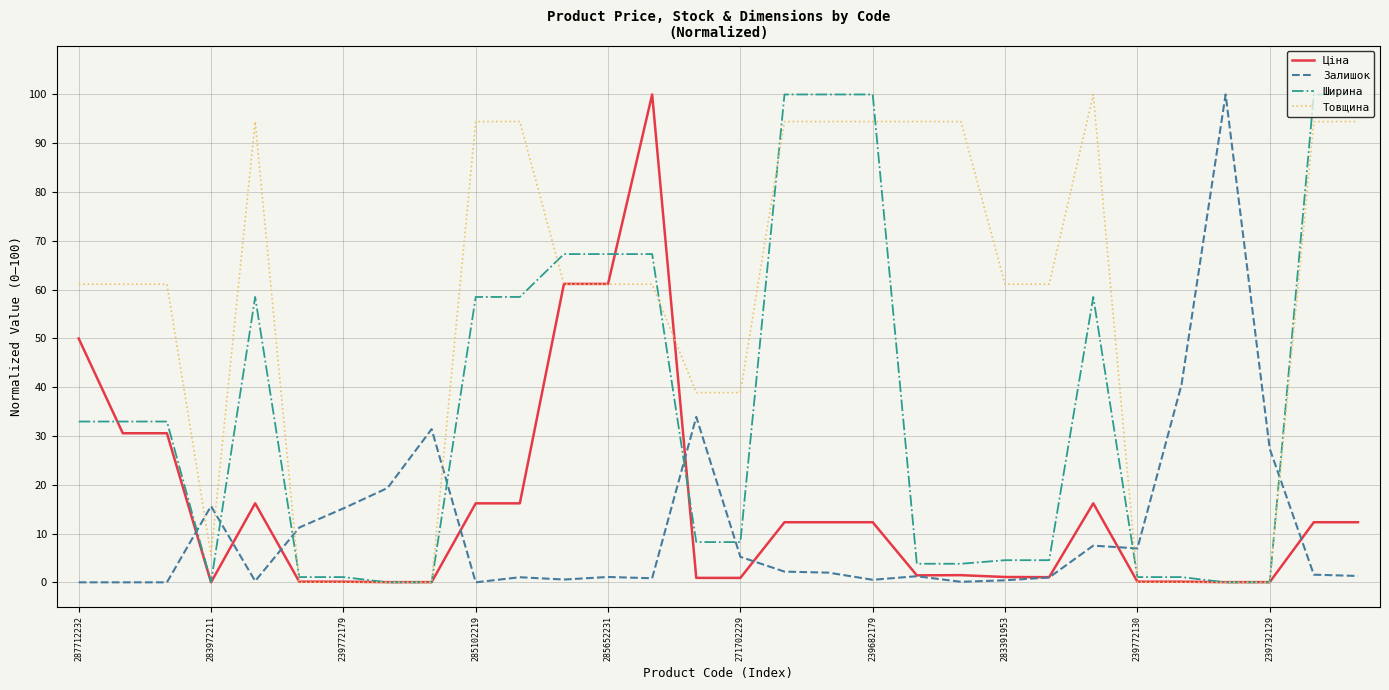

What is the difference between the maximum and minimum values in the Товщина series?

100.0